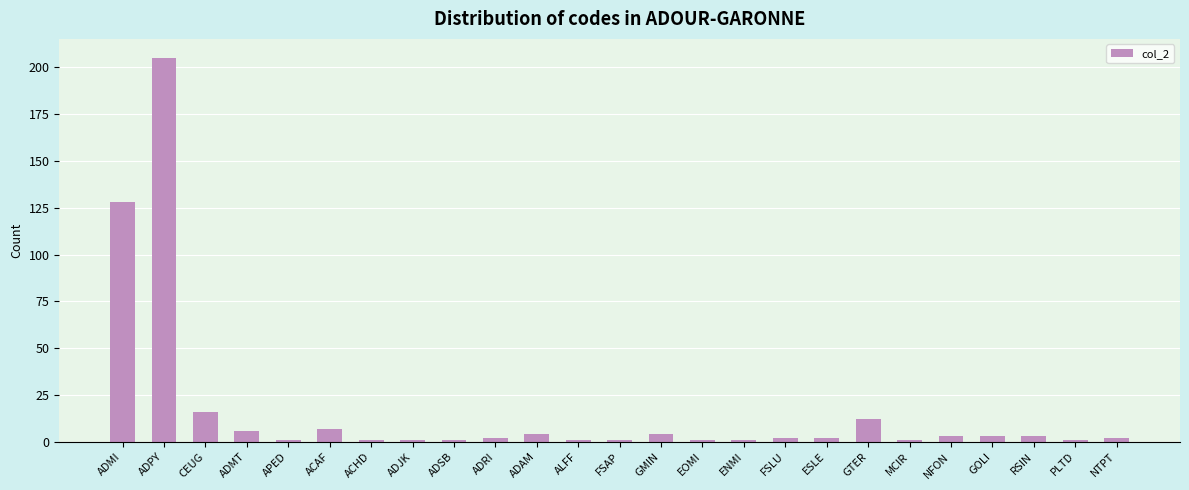

What is the label of the 3rd bar from the left?

CEUG